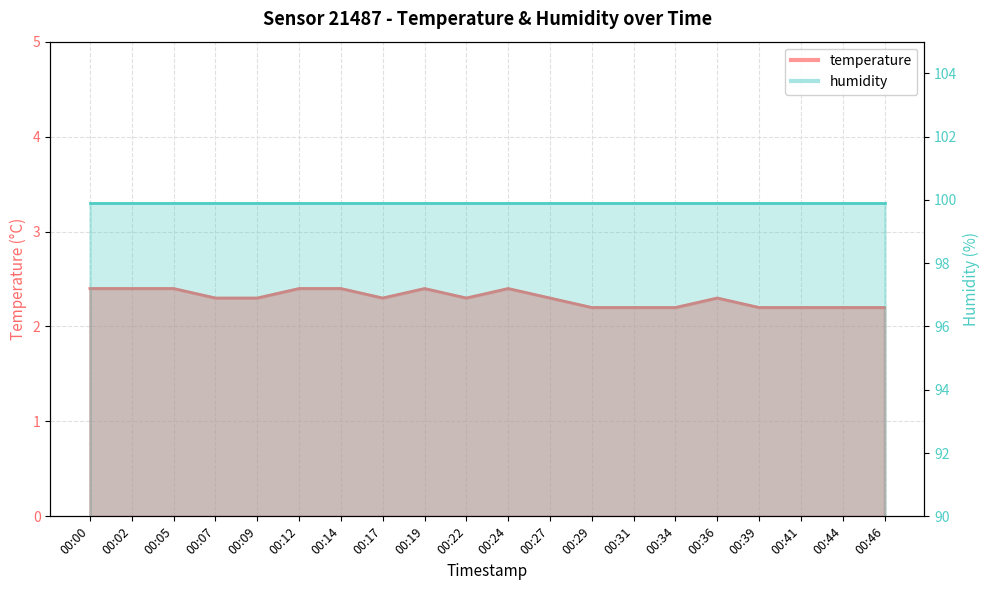

How many interior local peaks (higher than both neighbors) does the data have?

3